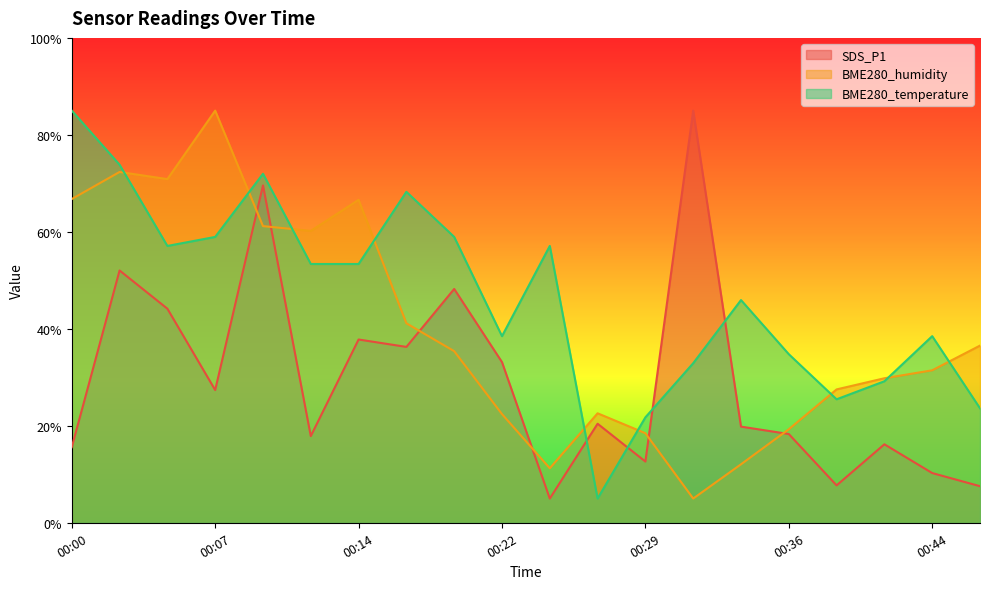

Which series has the widest spread of values?

SDS_P1